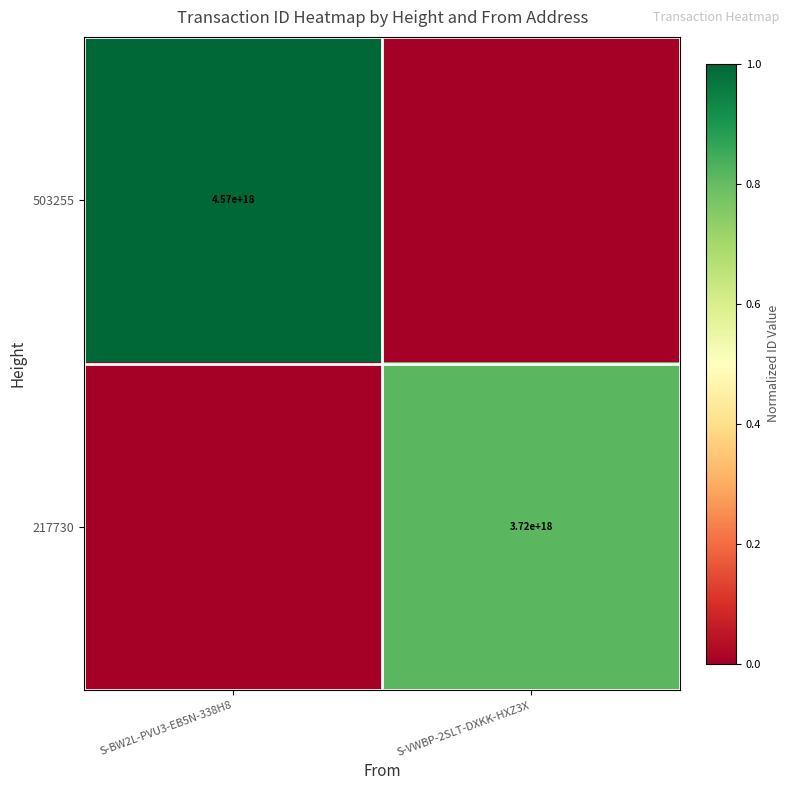

Is it true that 217730 equals 3720000000000000000 at S-VWBP-2SLT-DXKK-HXZ3X?

True